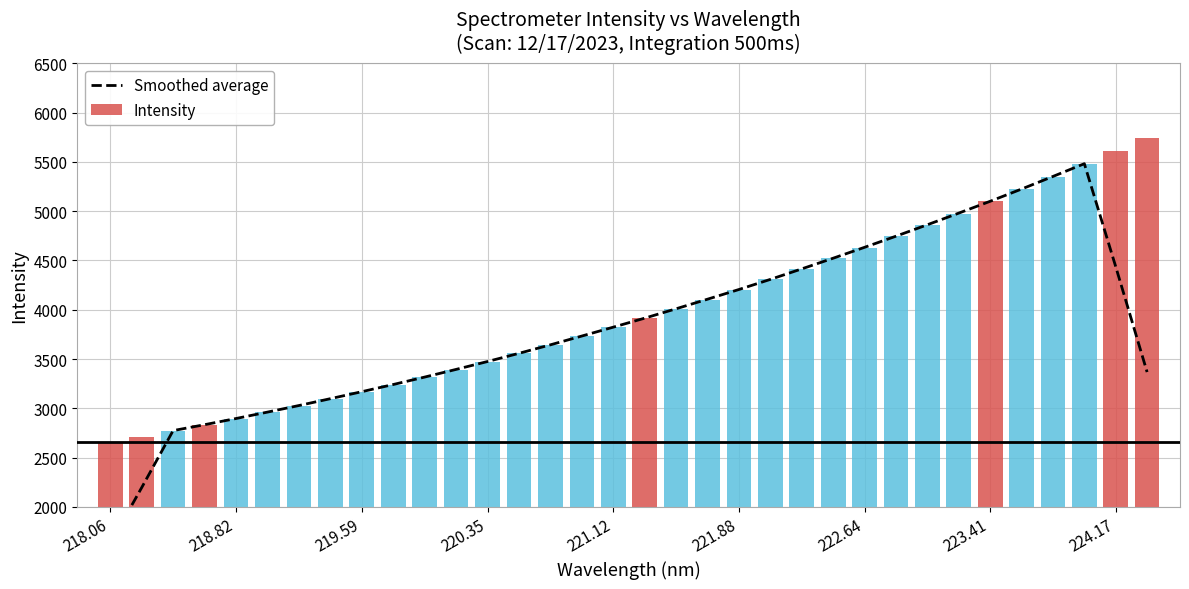

What is the lowest value of the Intensity series?

2657.5